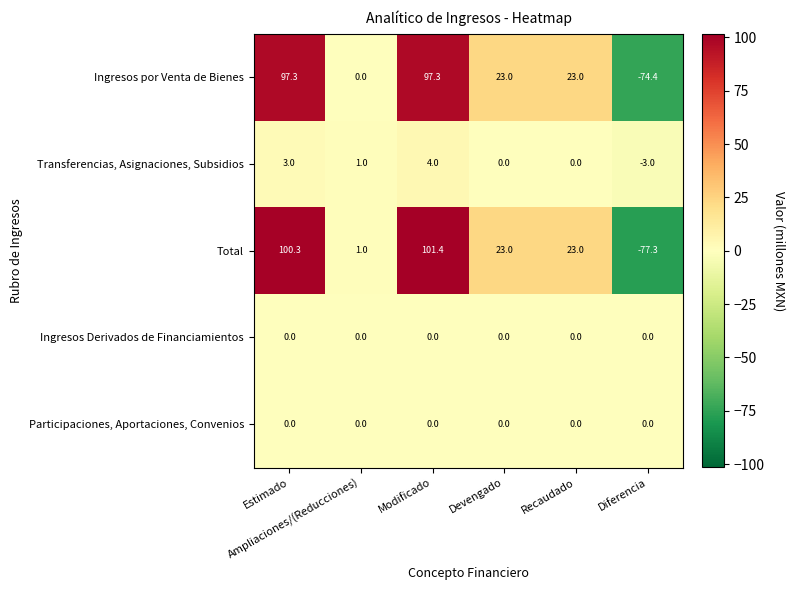

Which series has the largest total across all categories?

Total